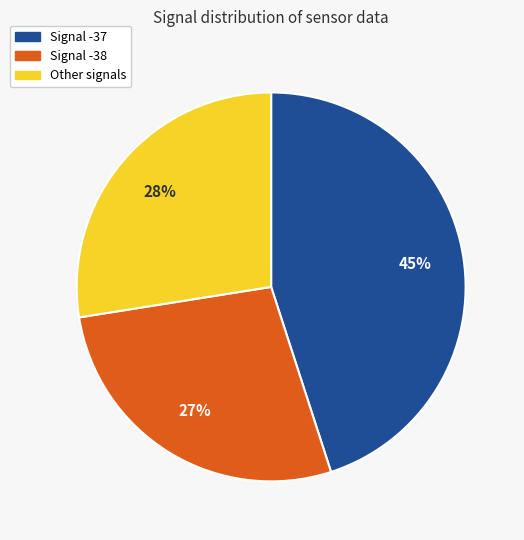

Is there any slice that represents more than half of the pie?

No